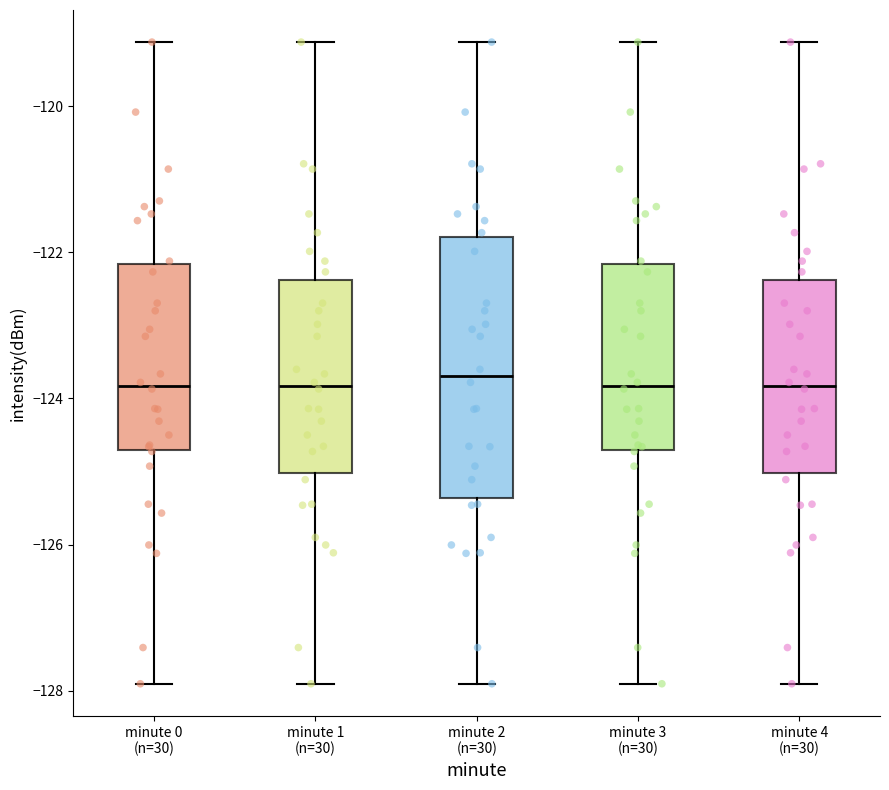

Reading left to right, transcribe this box plot: for each box, give where its median line is, the range the box spans, and where its two whiskers end, as read against the y-axis. The values are not printed on the chart, so give them approximately, as read against the axis.

minute 0 (n=30): median -123.8, box -124.8 to -122.2, whiskers -128.0 to -119.2
minute 1 (n=30): median -123.8, box -125.0 to -122.4, whiskers -128.0 to -119.2
minute 2 (n=30): median -123.6, box -125.4 to -121.8, whiskers -128.0 to -119.2
minute 3 (n=30): median -123.8, box -124.8 to -122.2, whiskers -128.0 to -119.2
minute 4 (n=30): median -123.8, box -125.0 to -122.4, whiskers -128.0 to -119.2